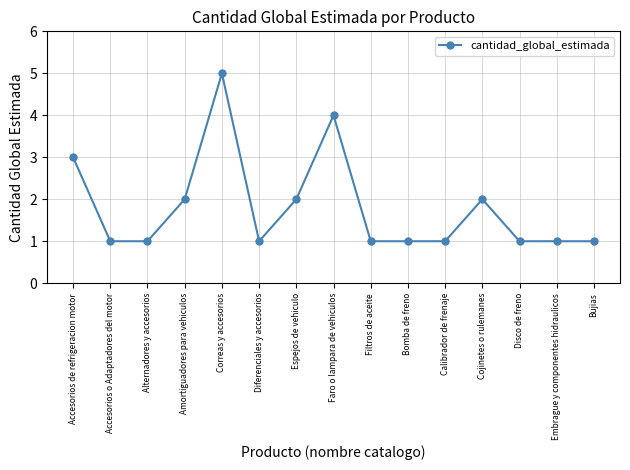

Approximately how many times larger is the value at Espejos de vehiculo compared to Cojinetes o rulemanes?

1.0